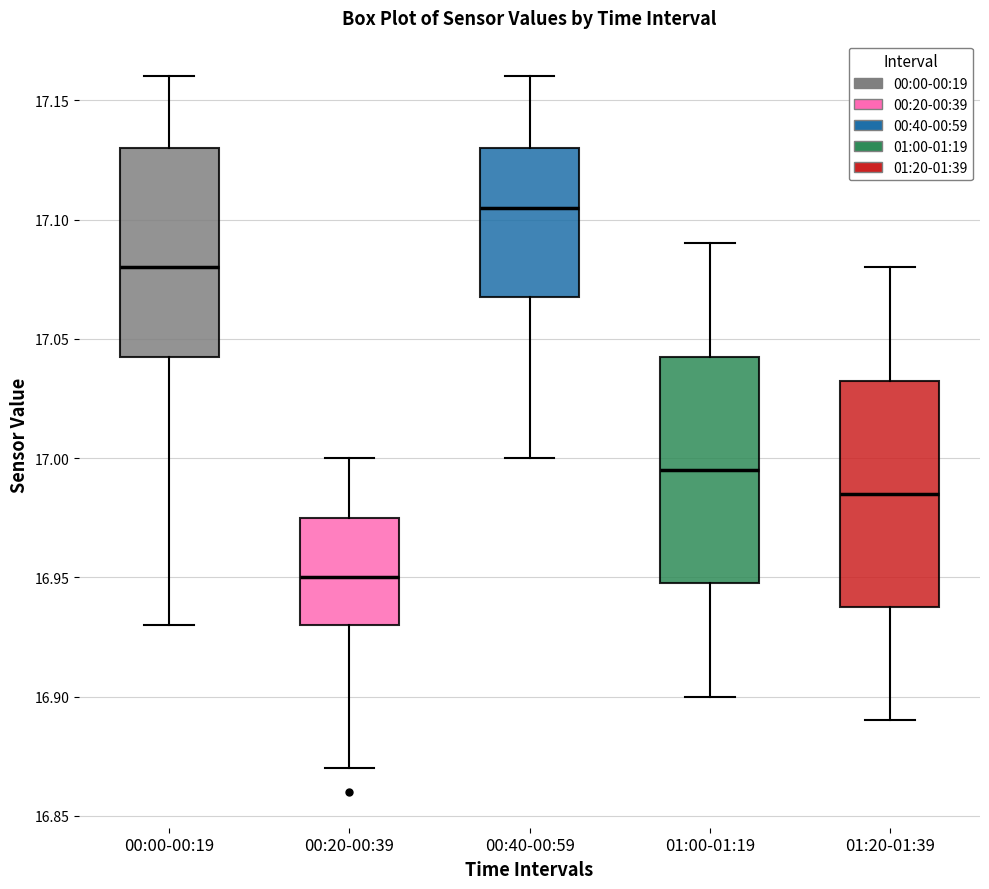

Which box has the lowest median line?

00:20-00:39